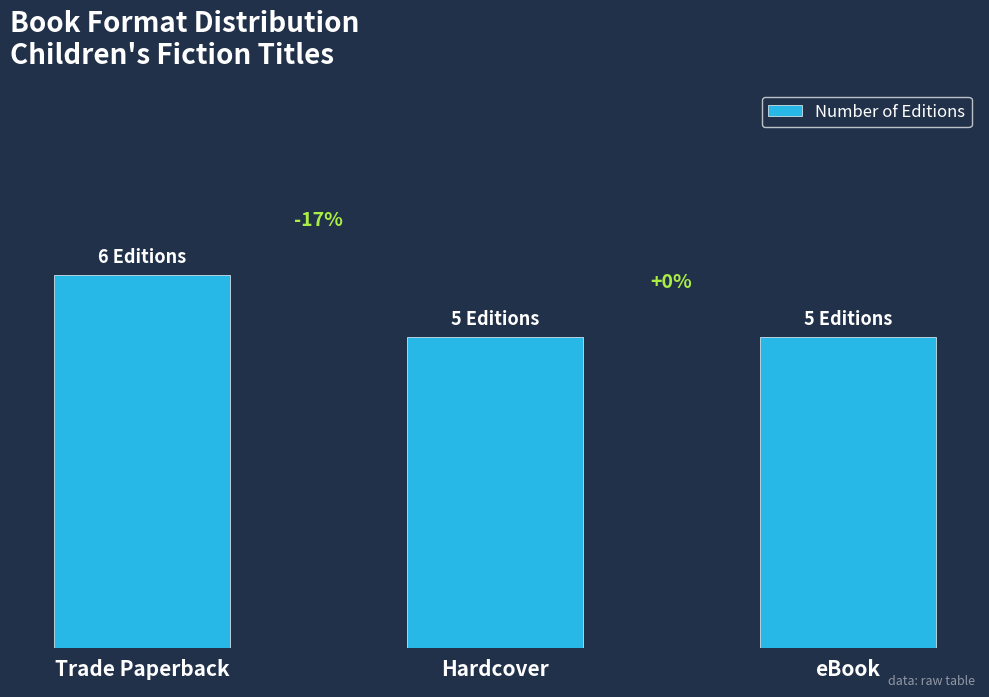

Reading left to right, transcribe all the data shown in this chart.

6	5	5